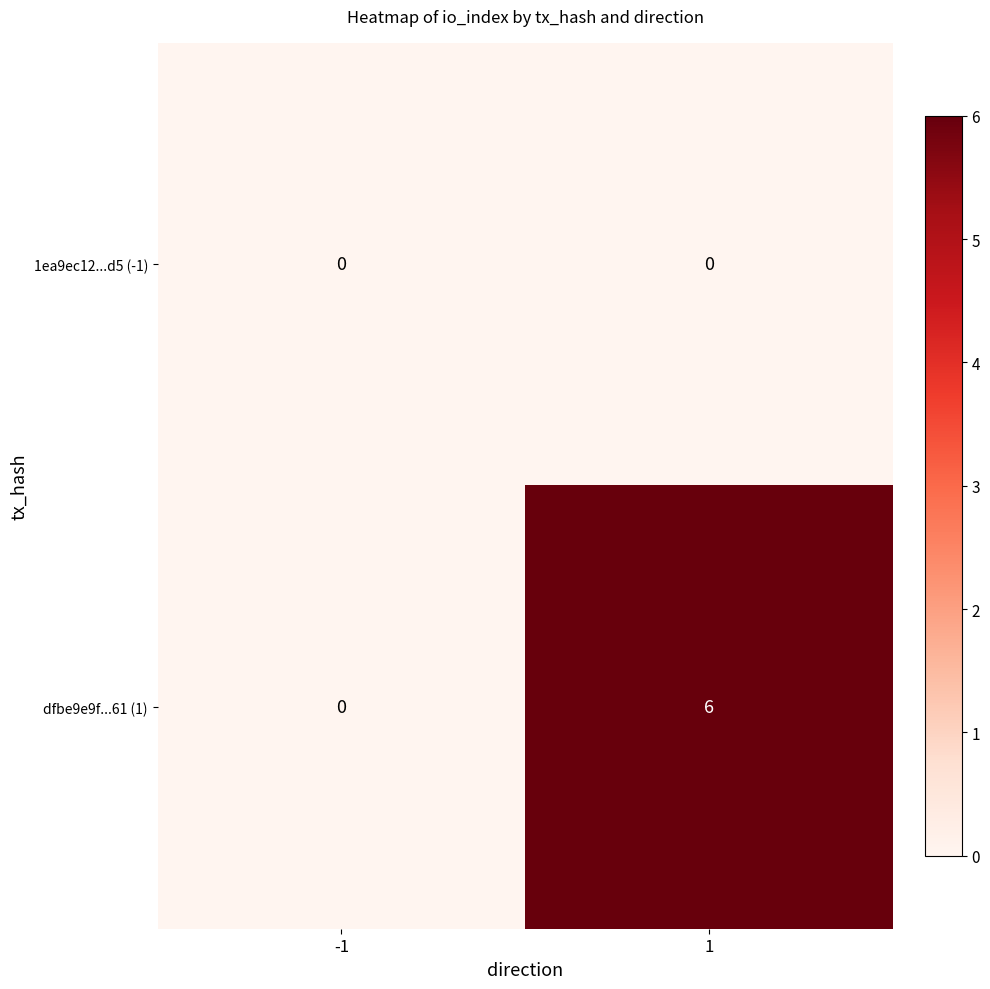

What is the total value across all series at 1?

6